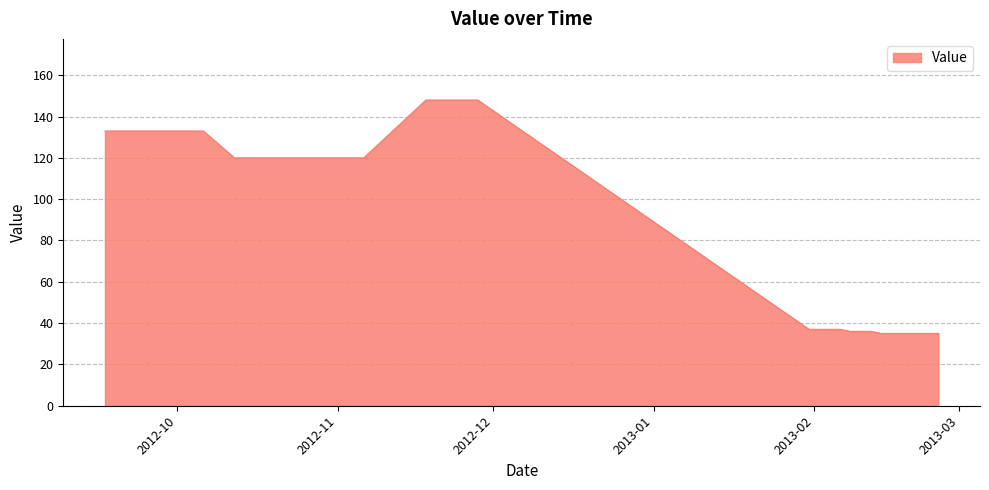

What is the difference between the maximum and minimum values?

113